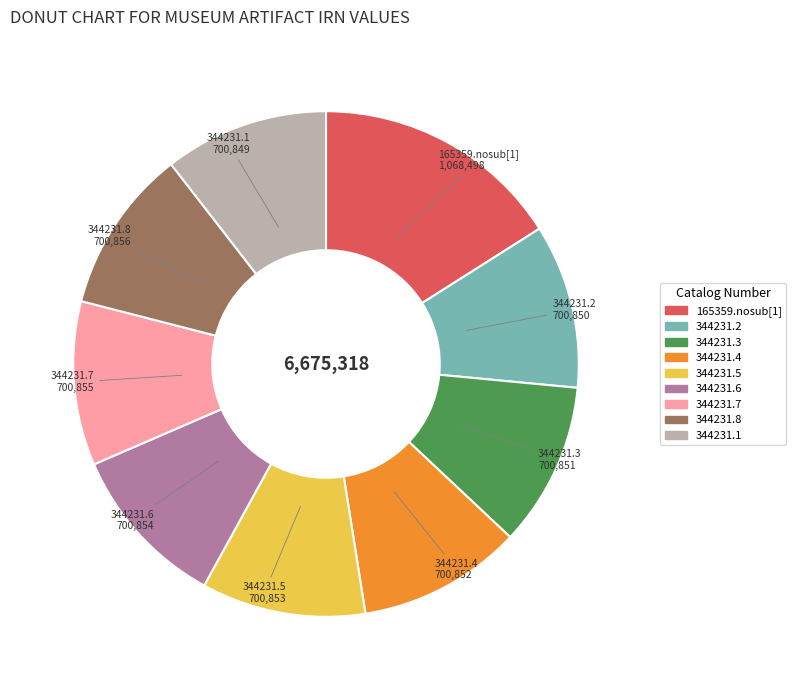

The 344231.3 slice represents 10% of the pie. True or false?

True